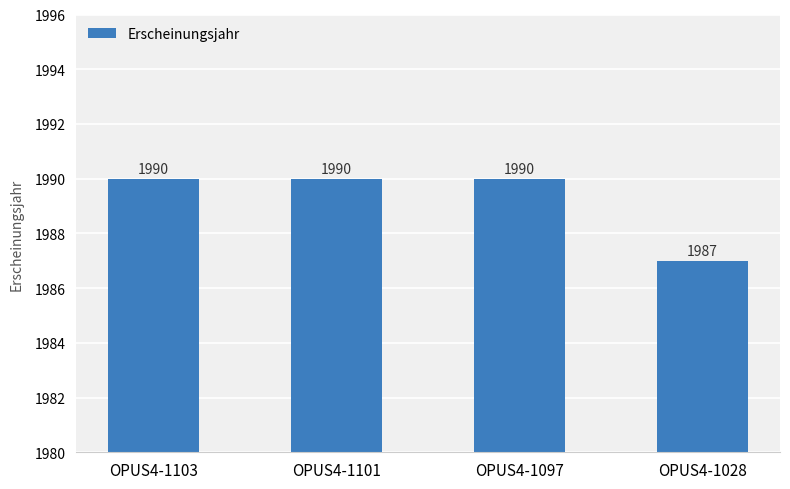

What is the change in value from OPUS4-1103 to OPUS4-1028?

-3